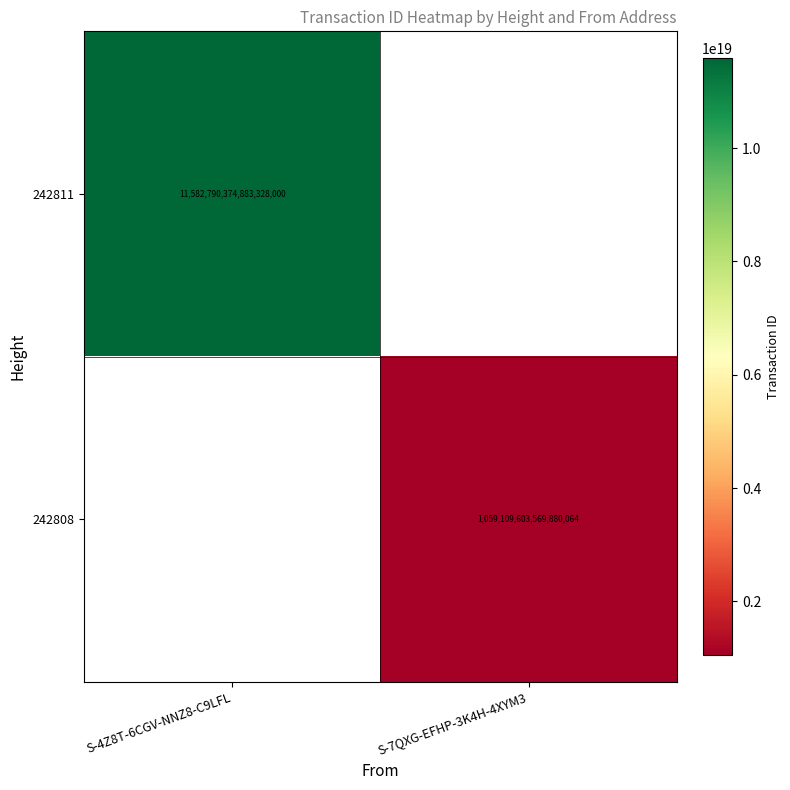

Is it true that 242811 equals 11582790374883328000 at S-4Z8T-6CGV-NNZ8-C9LFL?

True